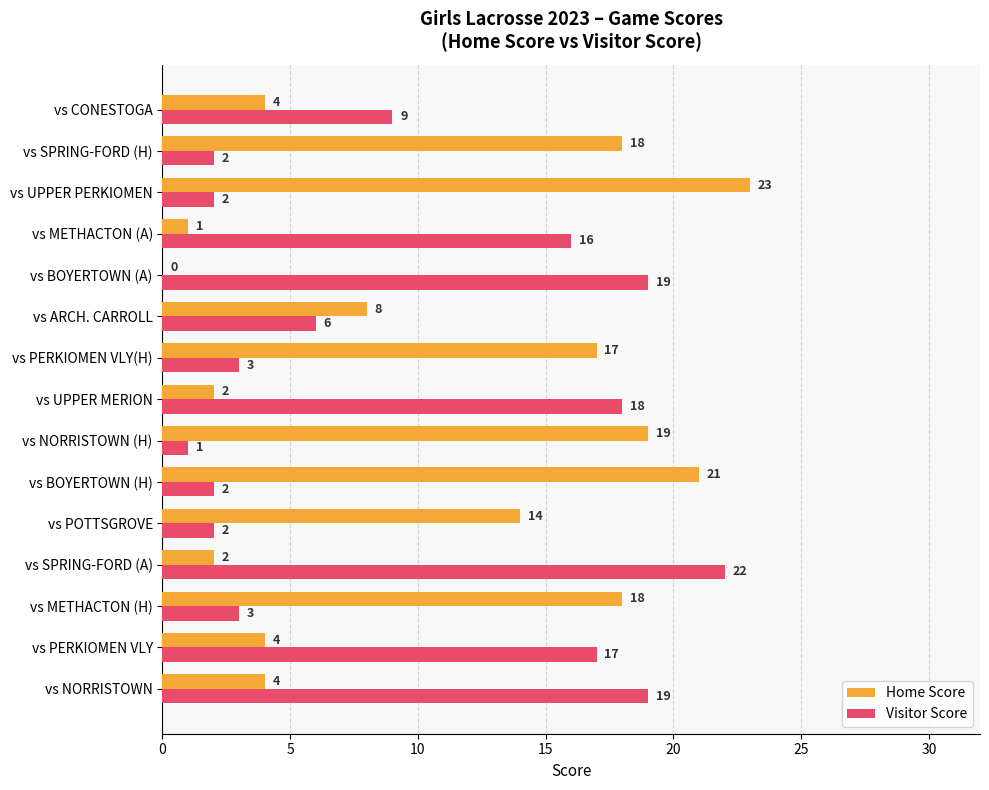

Which series has the largest total across all categories?

Home Score